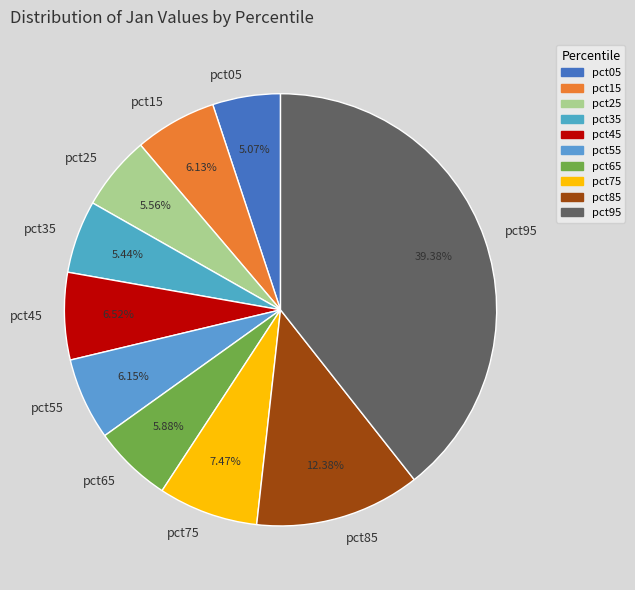

True or false: pct25 accounts for 6% of the total.

True